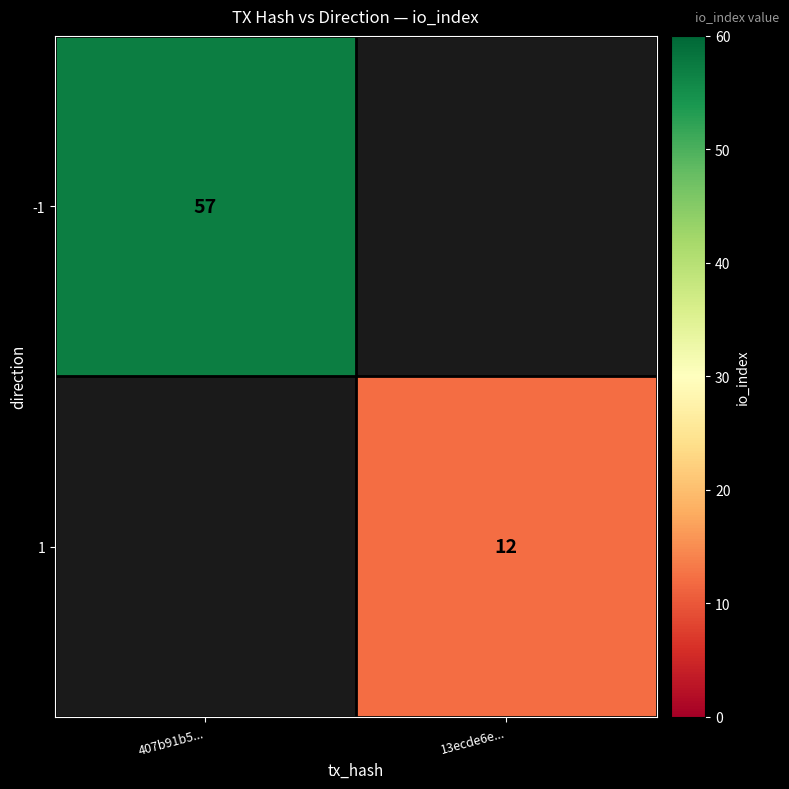

Is the value of 1 at 13ecde6e... greater than the value of -1 at 407b91b5...?

No